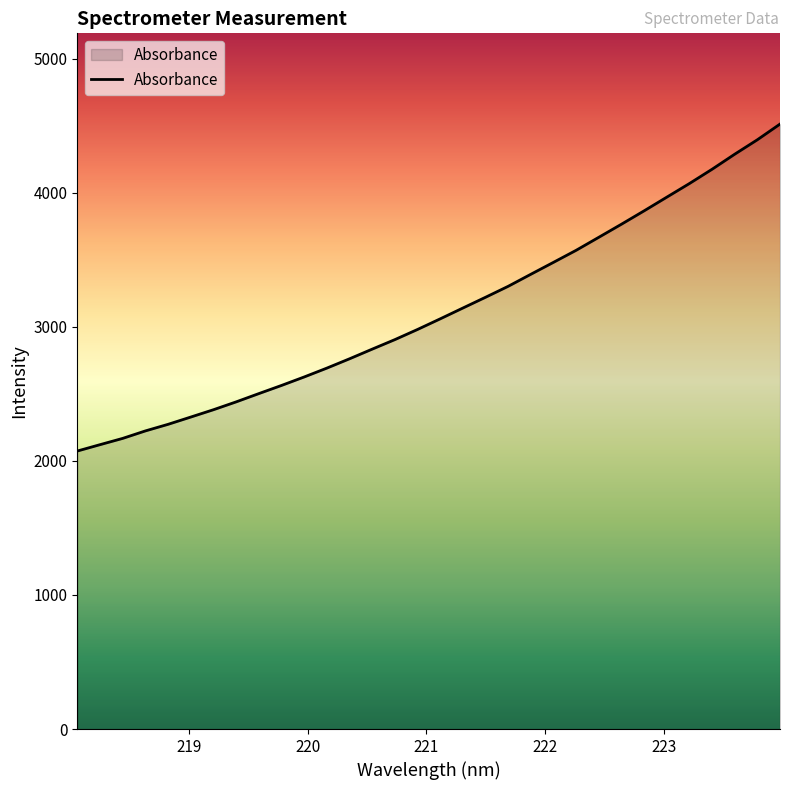

What is the greatest value displayed?

4511.1